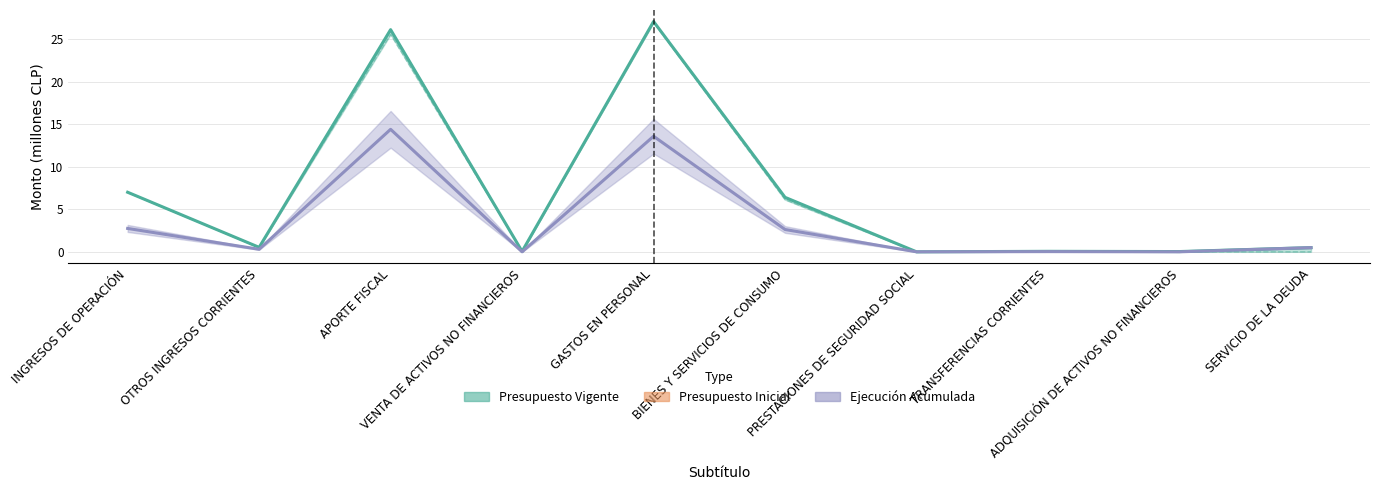

The value of Presupuesto Vigente at ADQUISICIÓN DE ACTIVOS NO FINANCIEROS is 0.1. True or false?

False